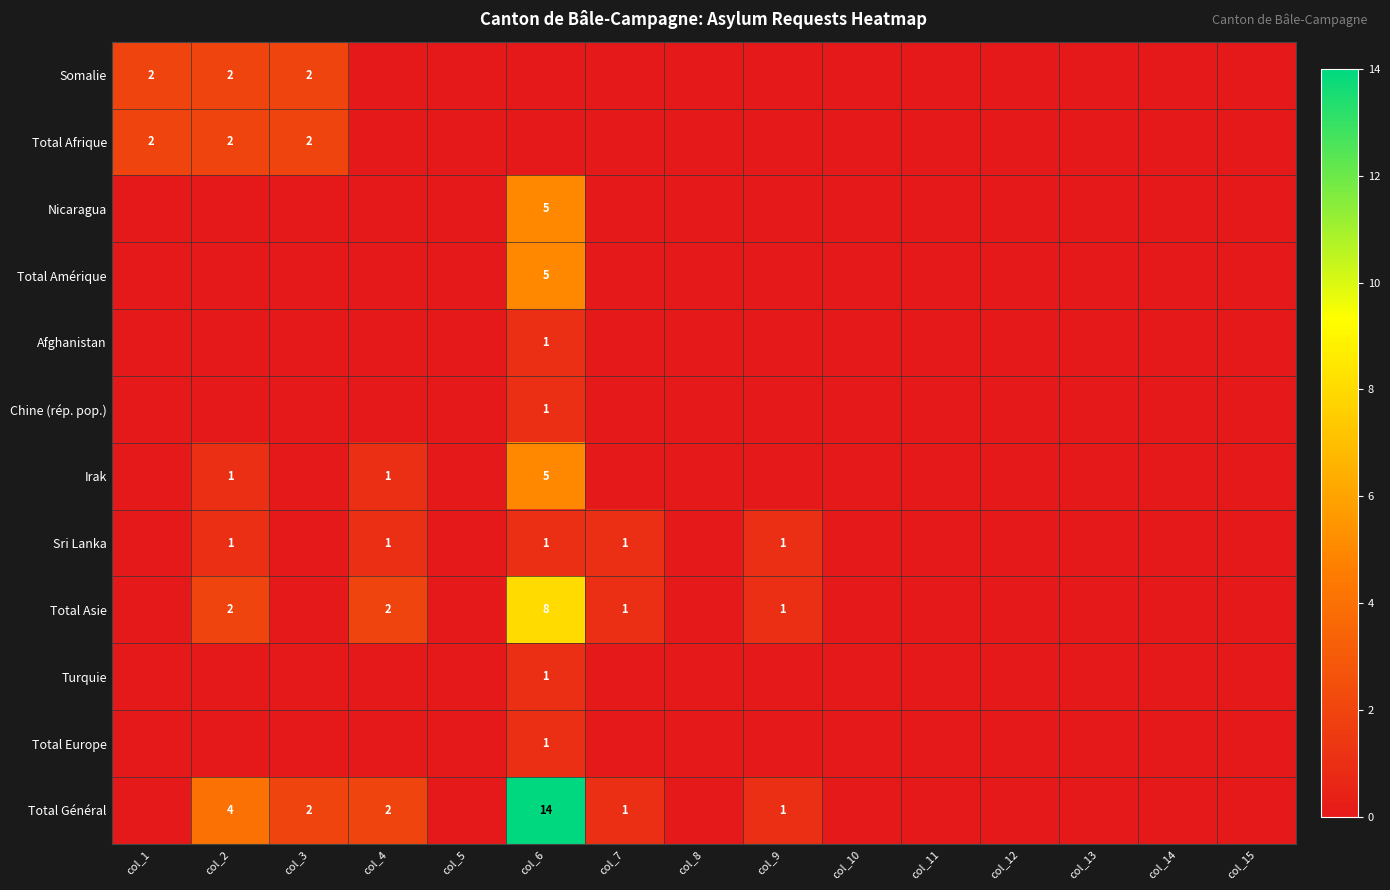

Which series changed the most between col_10 and col_12?

Somalie